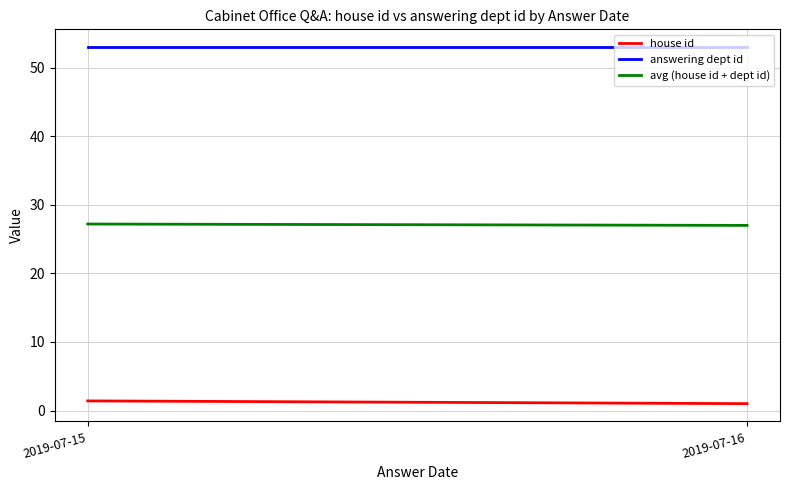

How many house id values are between 1 and 2?

2